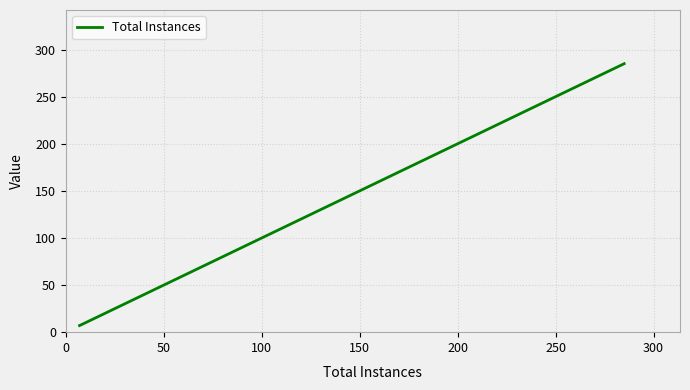

Count the number of data series in this chart.

1